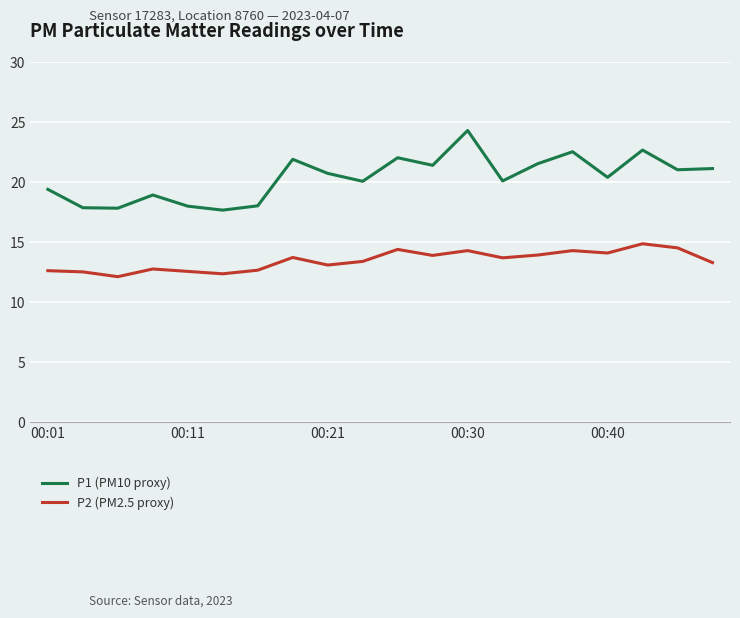

What is the difference between the maximum and minimum values in the P2 (PM2.5 proxy) series?

2.7